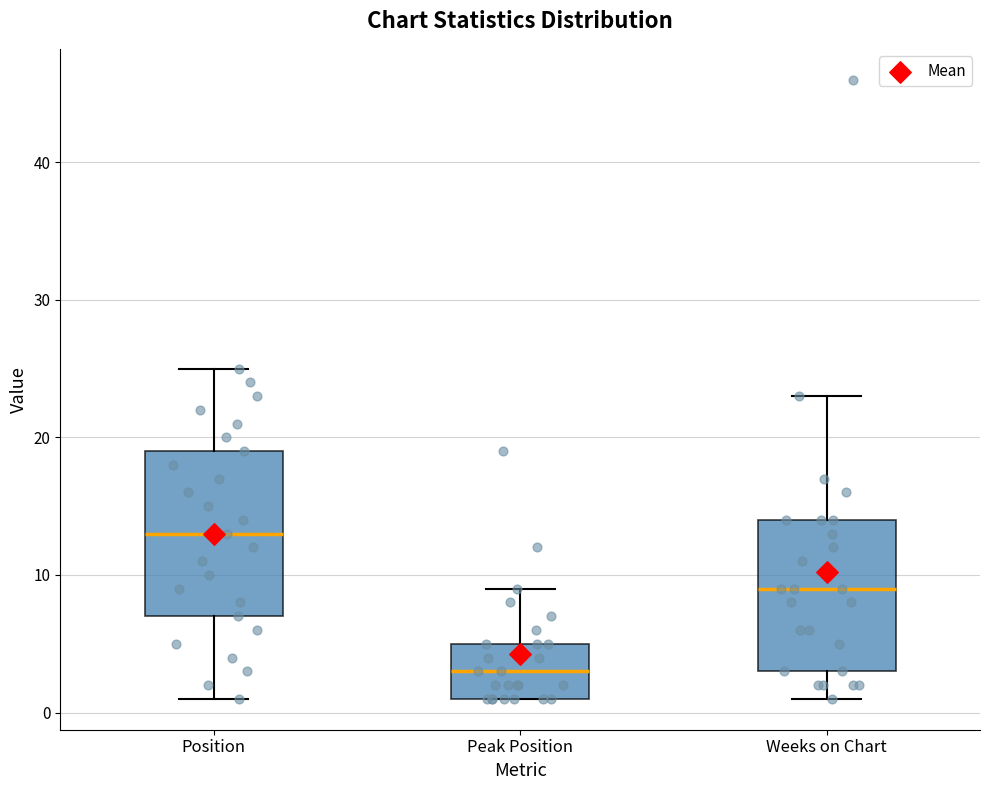

Where is the upper edge of the box for Peak Position on the y-axis? The values are not printed on the chart, so give them approximately, as read against the axis.

5